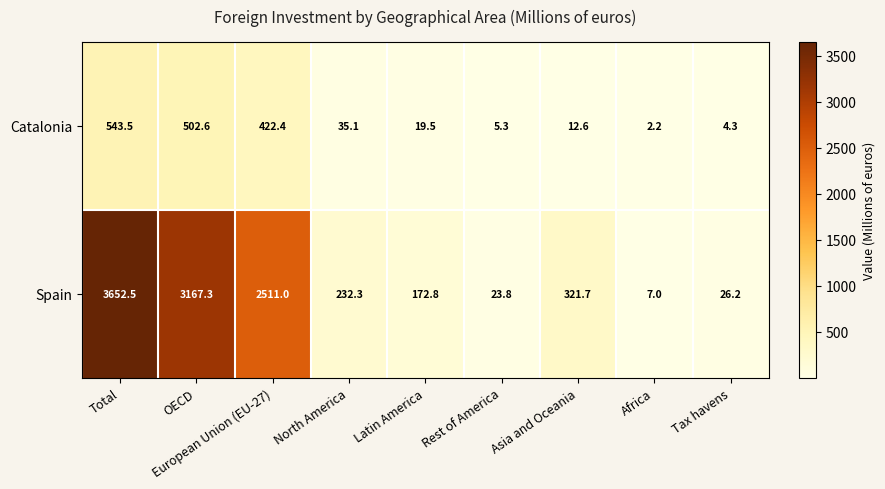

How many categories are shown in the chart?

9